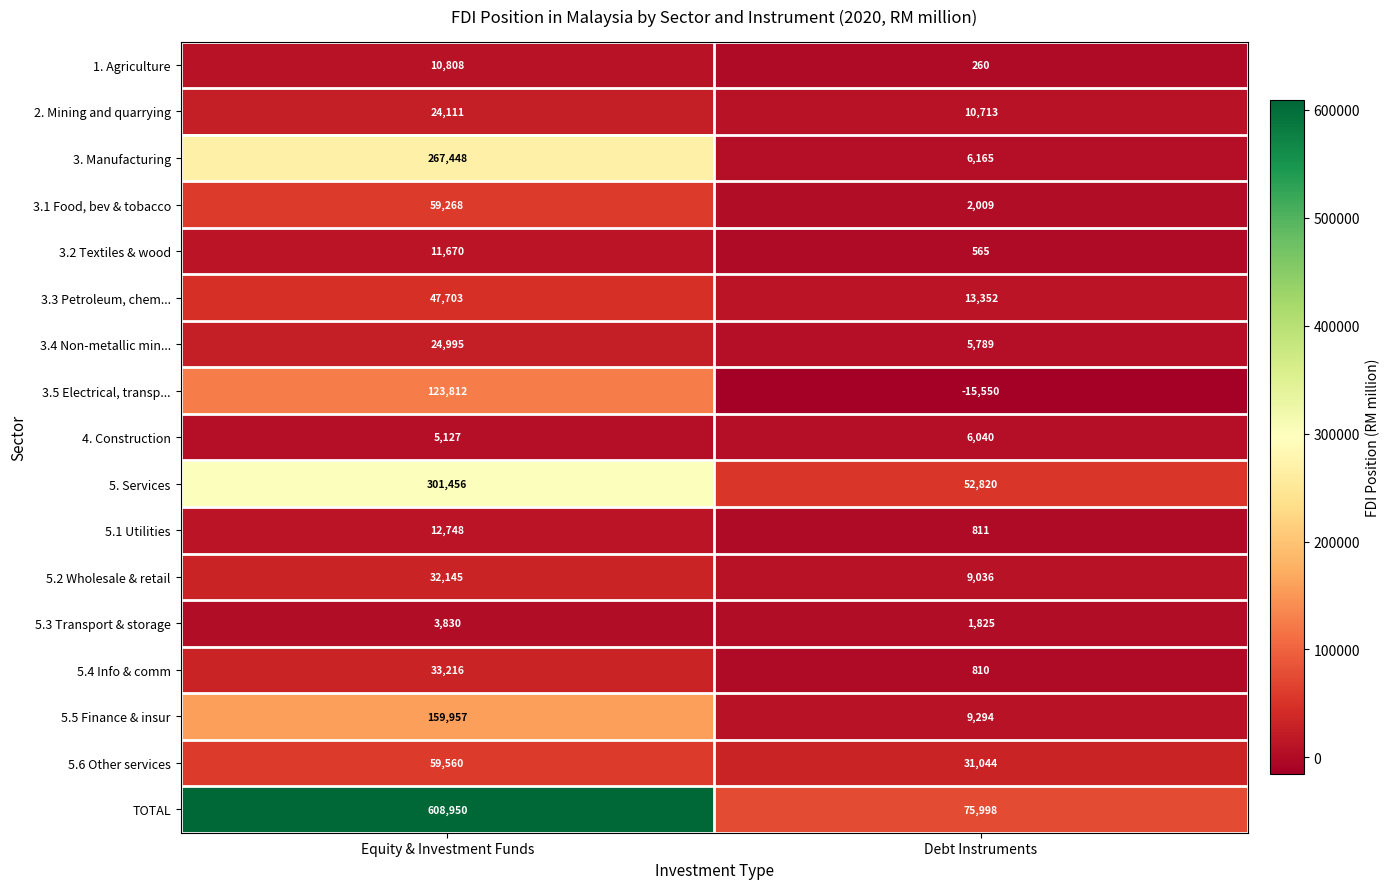

Which label corresponds to the smallest value in the chart?

Debt Instruments